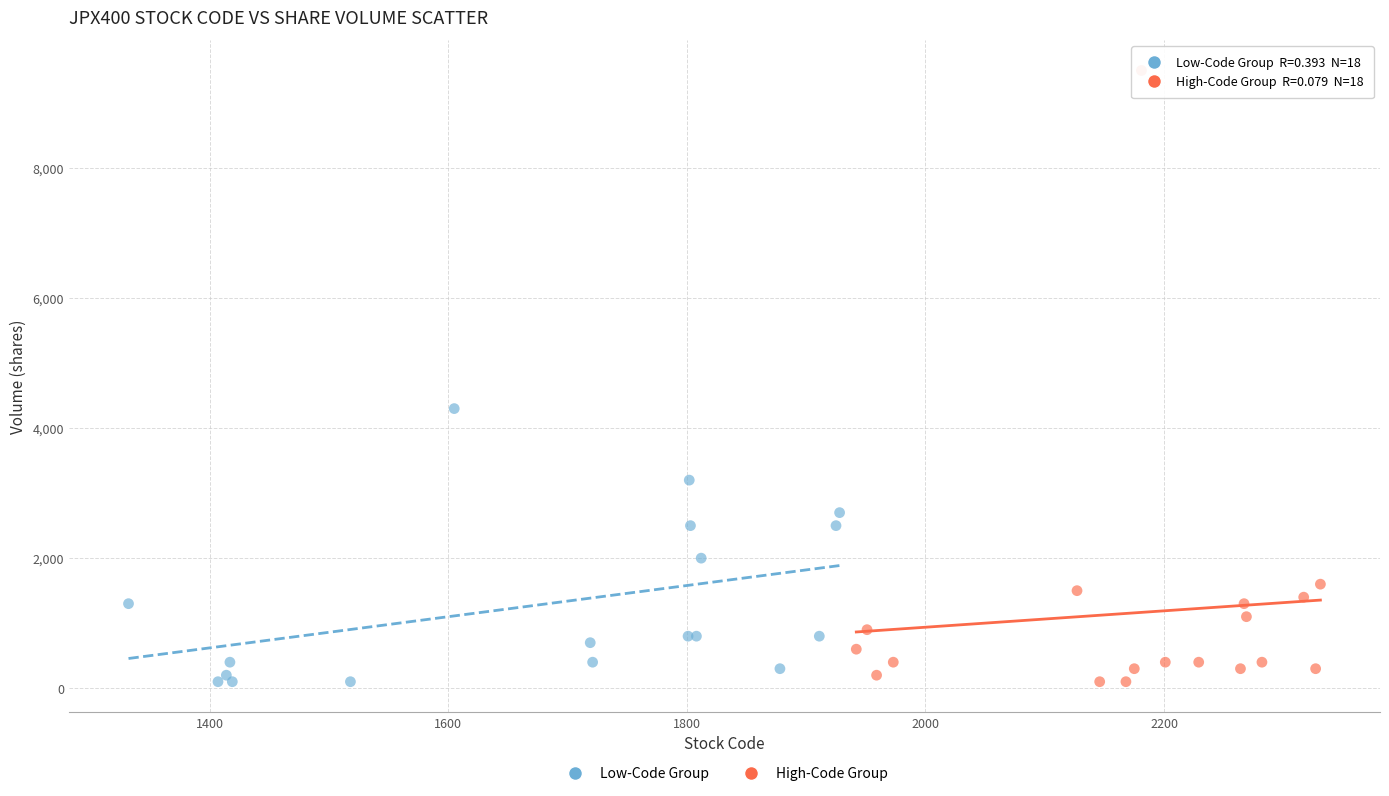

Which series has the largest Y range (max minus min)?

High-Code Group